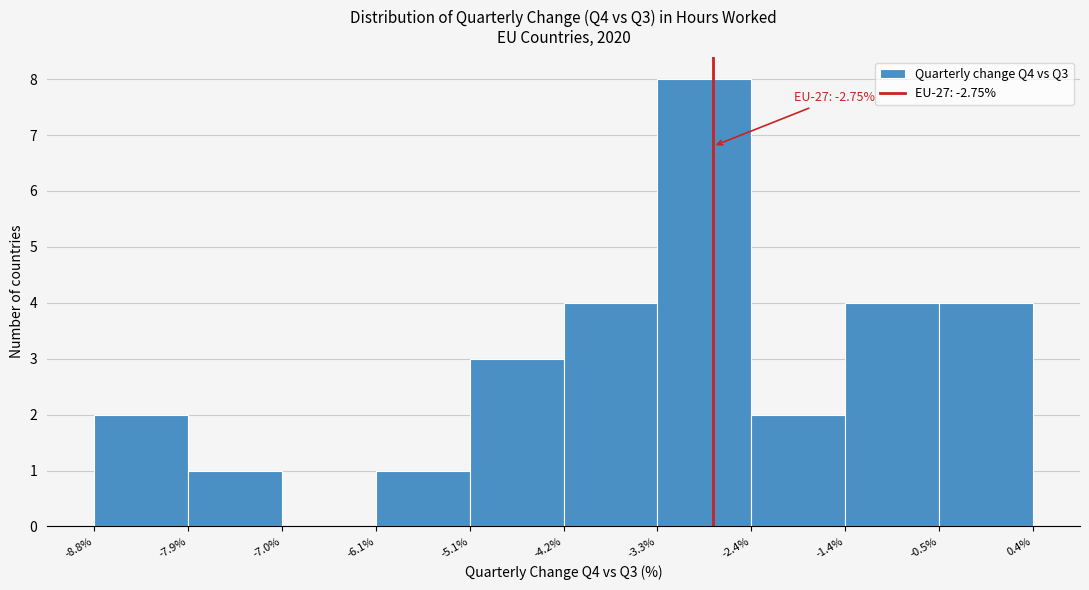

Which range on the x-axis has the tallest bar?

-3.3% to -2.4%